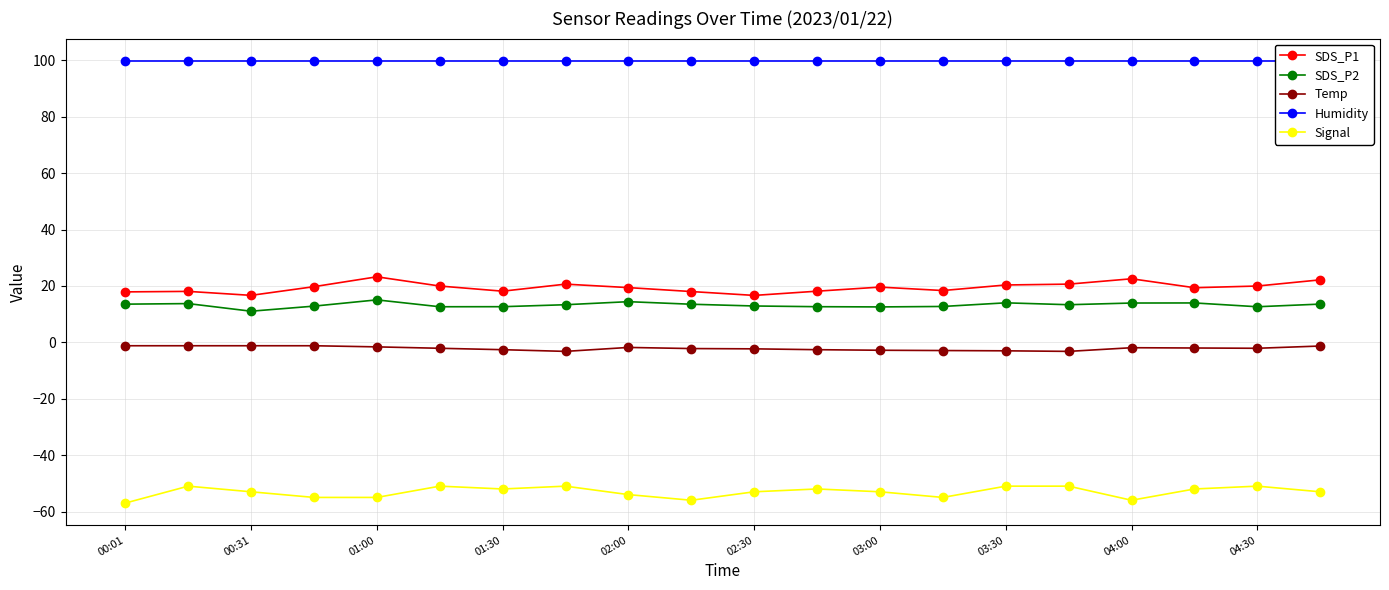

Is it true that Signal equals -18.4 at 03:00?

False